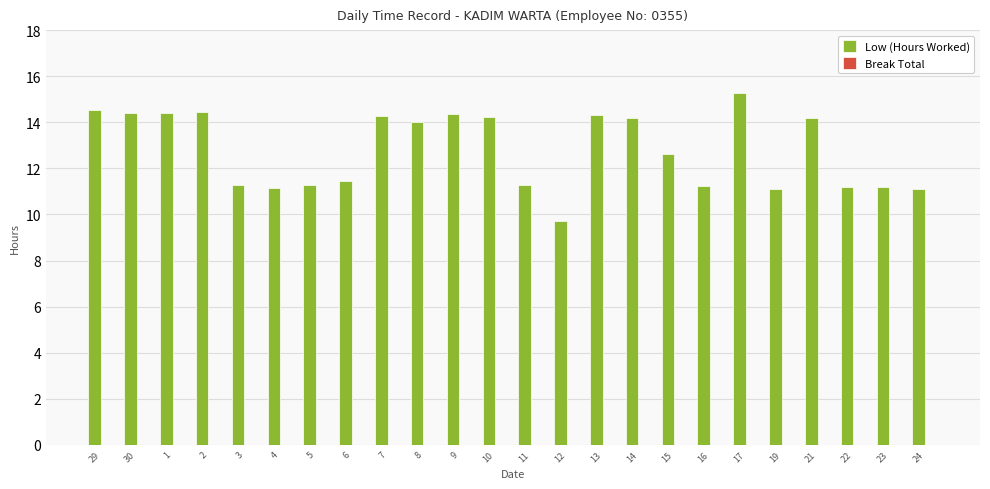

What is the sum of all values?

307.2